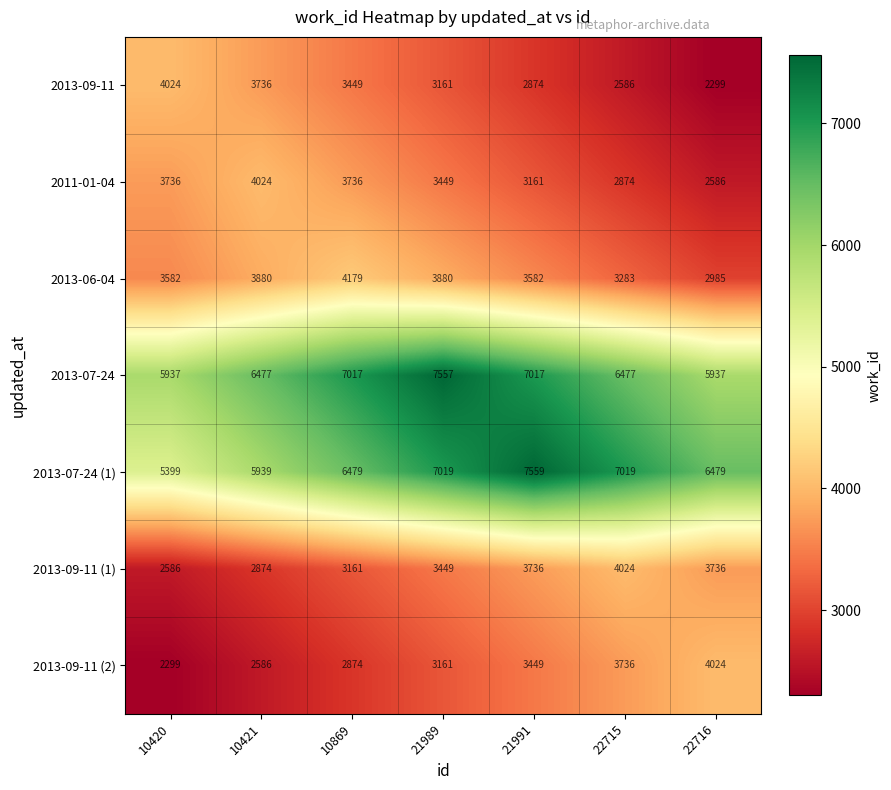

What is the average value of the 2013-06-04 series?

3624